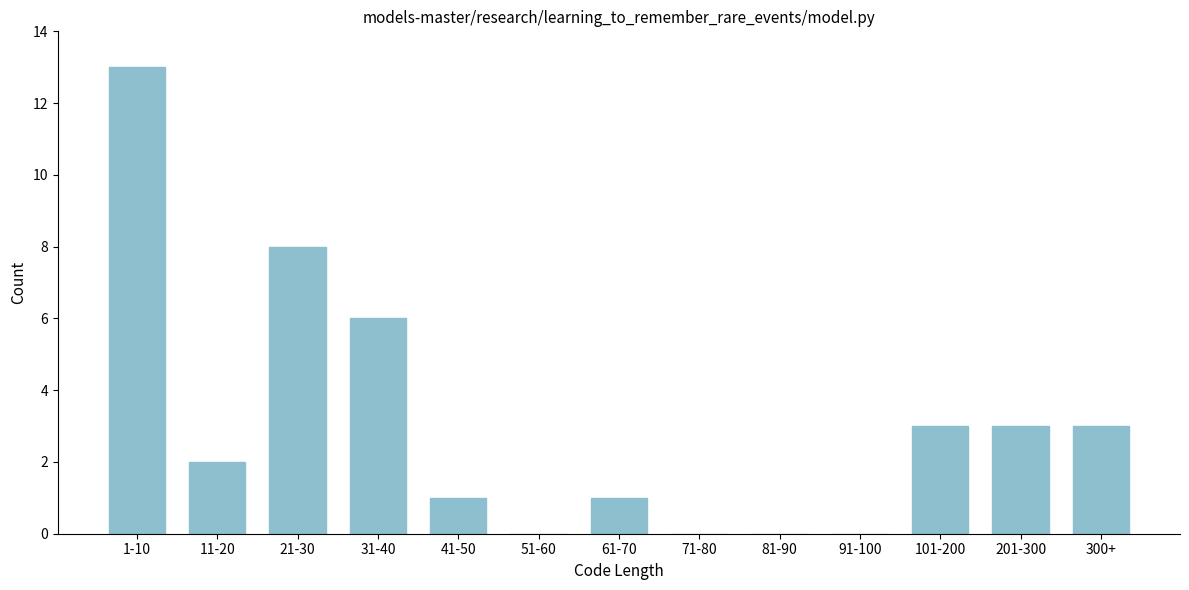

Reading left to right, extract all data points from this chart.

1-10=13	11-20=2	21-30=8	31-40=6	41-50=1	51-60=0	61-70=1	71-80=0	81-90=0	91-100=0	101-200=3	201-300=3	300+=3